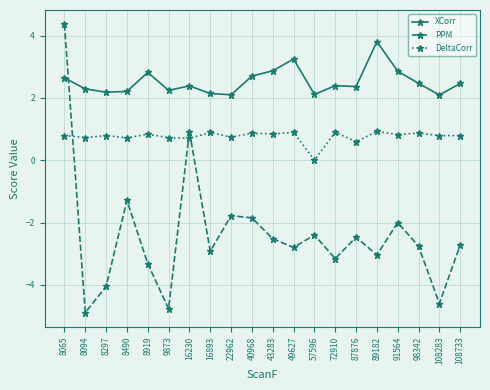

The PPM series shows -4.7 at 98342. True or false?

False